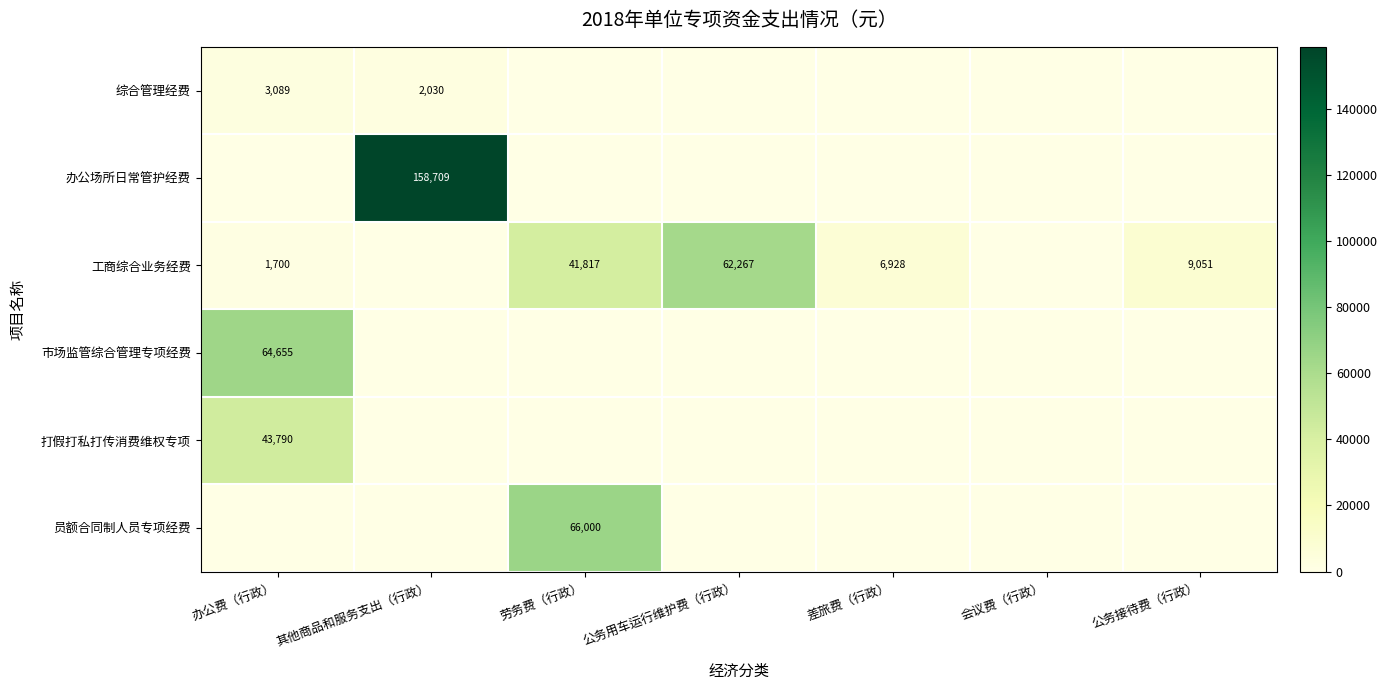

What is the spread (max minus min) of values at 差旅费（行政）?

6928.0